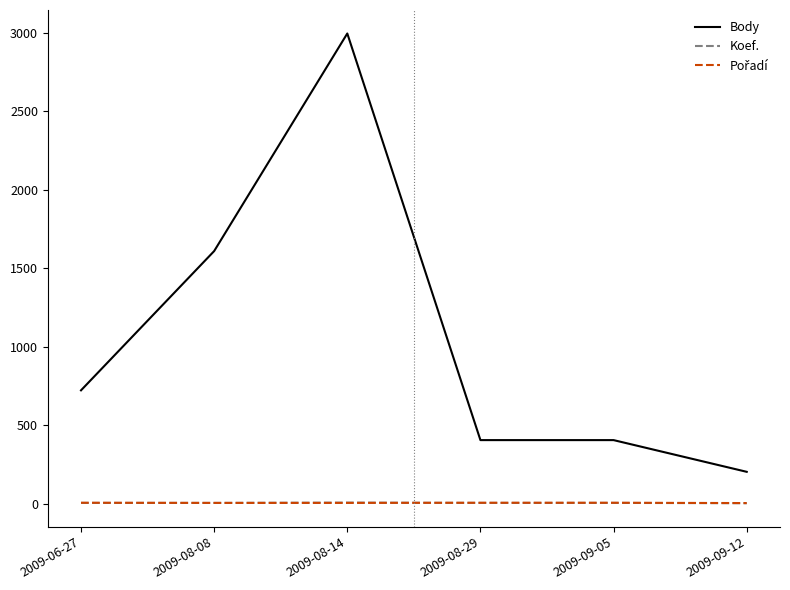

True or false: Koef. and Body intersect in this chart.

False